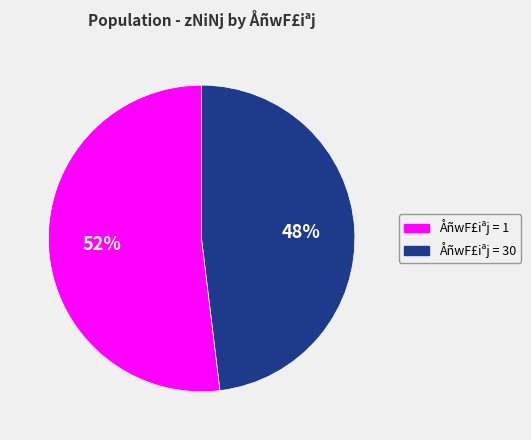

To the nearest percent, what is the difference between the largest and smallest slice percentages?

4%